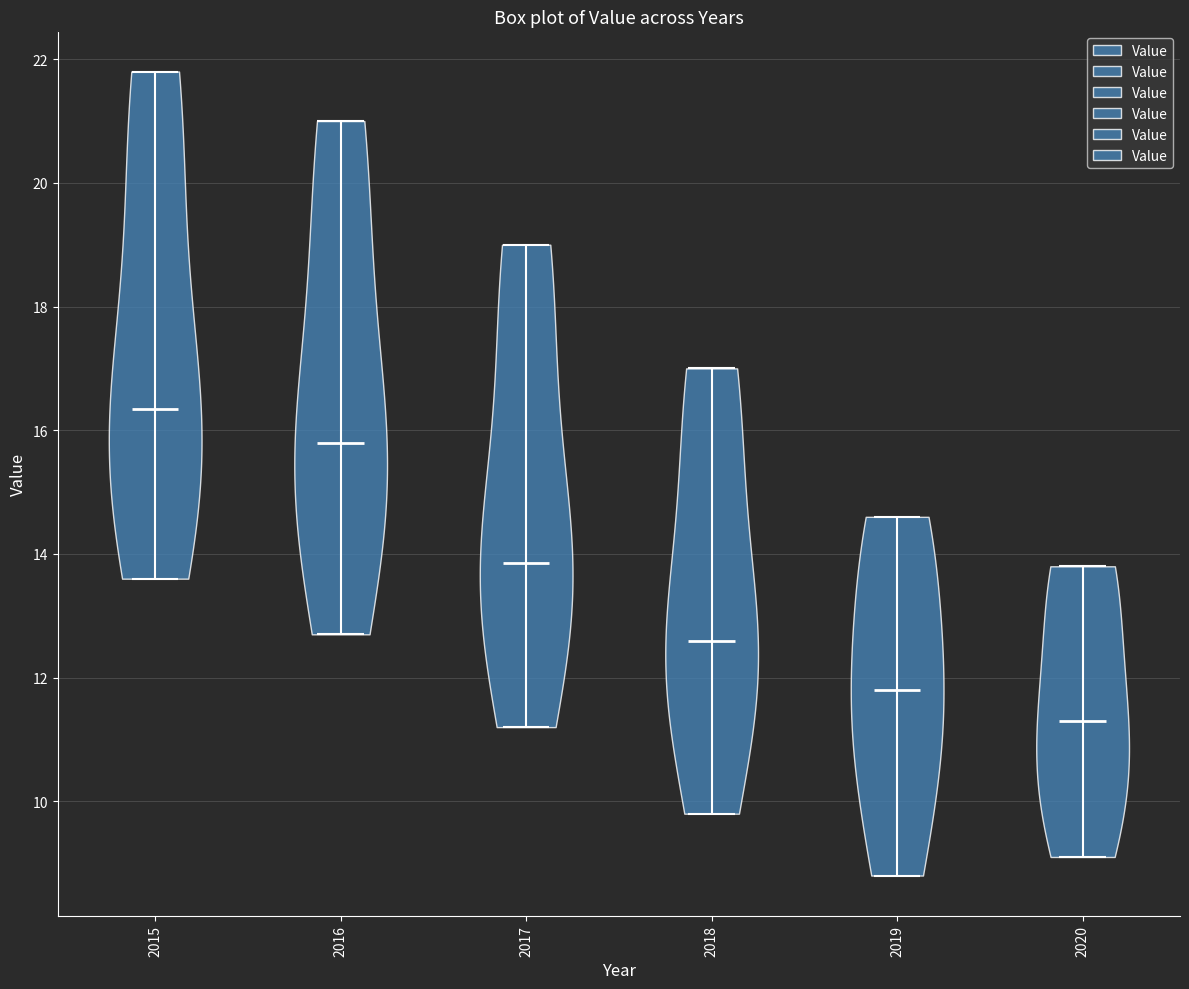

Reading left to right, read every violin against the y-axis: where its median line is, and the lowest and highest points it reaches. The values are not printed on the chart, so give them approximately, as read against the axis.

2015: median line 16.4, lowest point 13.6, highest point 21.8
2016: median line 15.8, lowest point 12.8, highest point 21.0
2017: median line 13.8, lowest point 11.2, highest point 19.0
2018: median line 12.6, lowest point 9.8, highest point 17.0
2019: median line 11.8, lowest point 8.8, highest point 14.6
2020: median line 11.4, lowest point 9.2, highest point 13.8